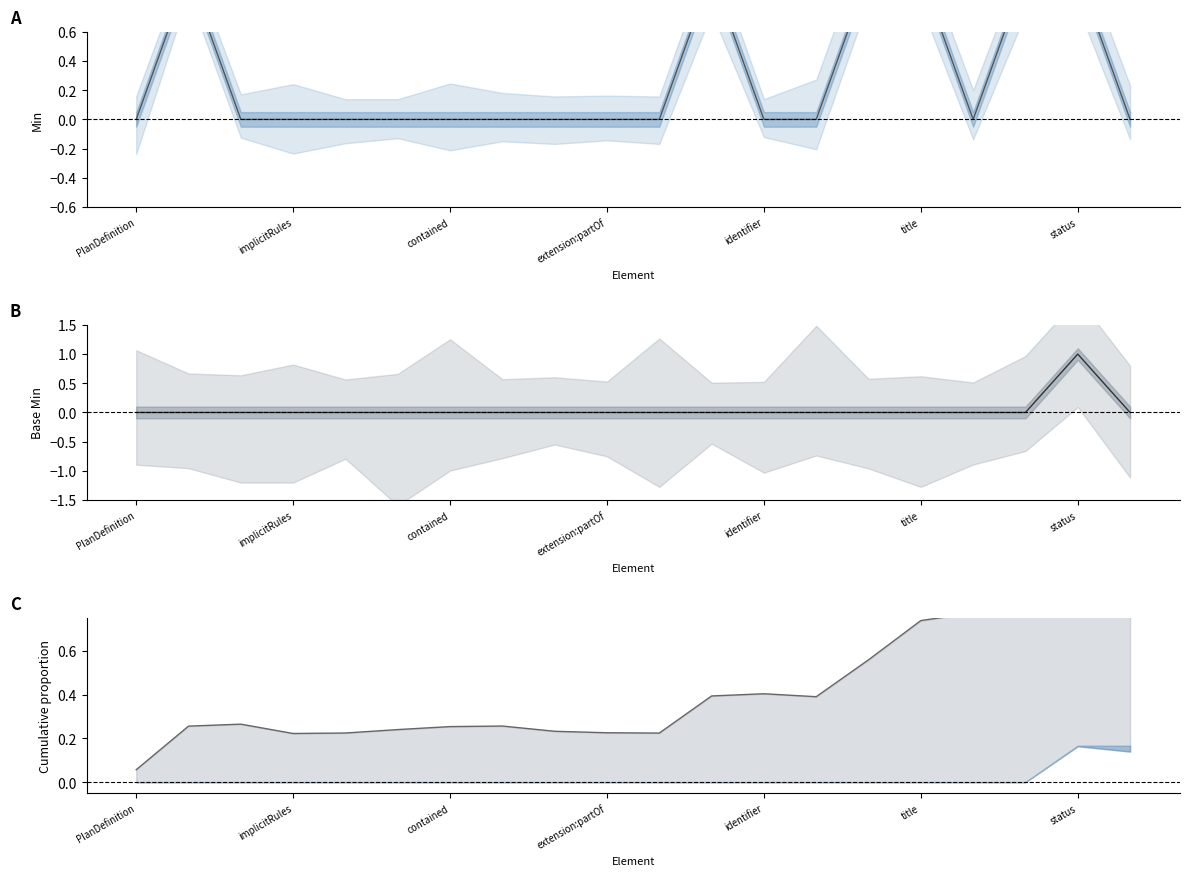

What is the difference between the Min cumulative values at 13 and 10?

0.2